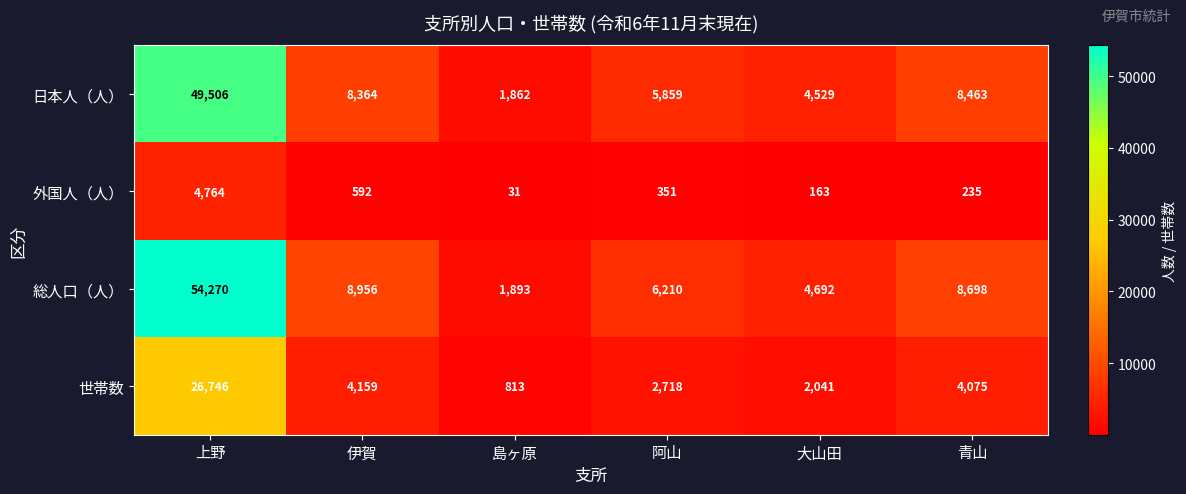

True or false: 外国人（人） has a value of 898 at 伊賀.

False